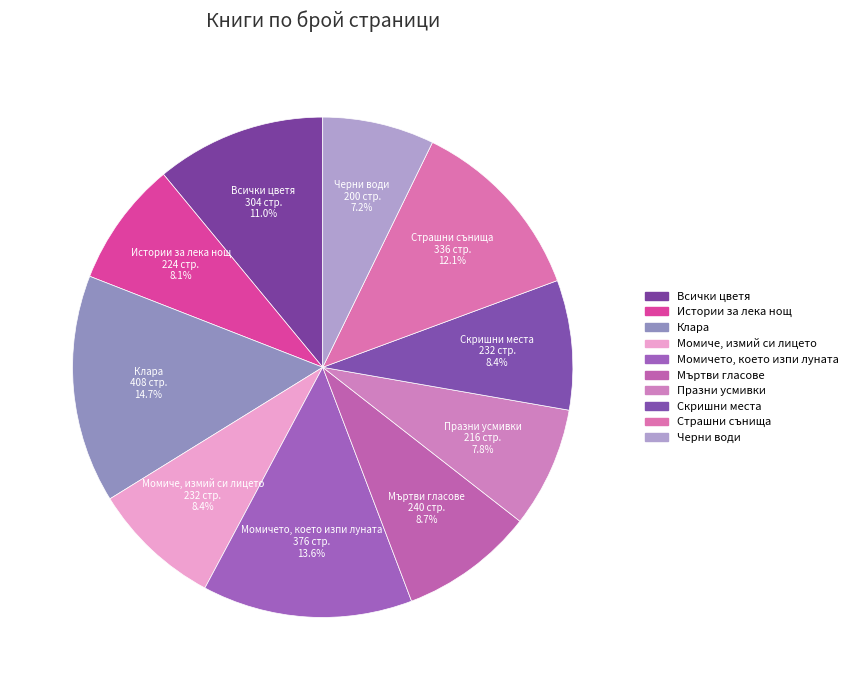

Which slice is the smallest?

Черни води